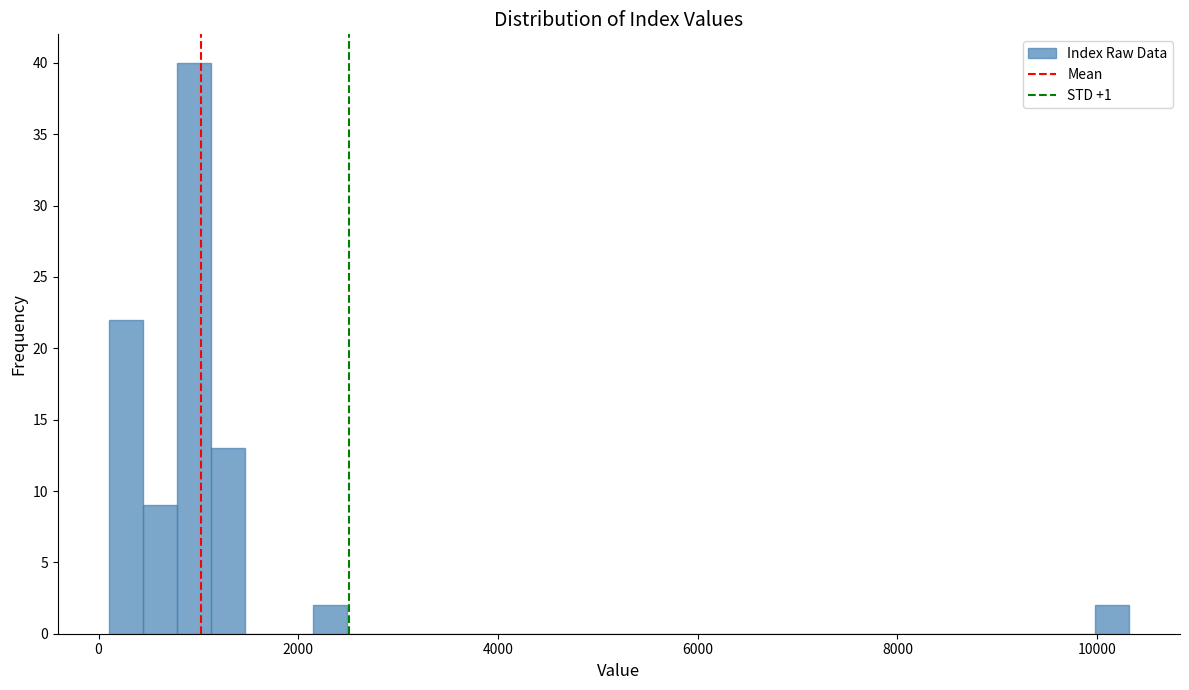

Read against the x-axis, roughly where is the centre of the tallest bar?

1000